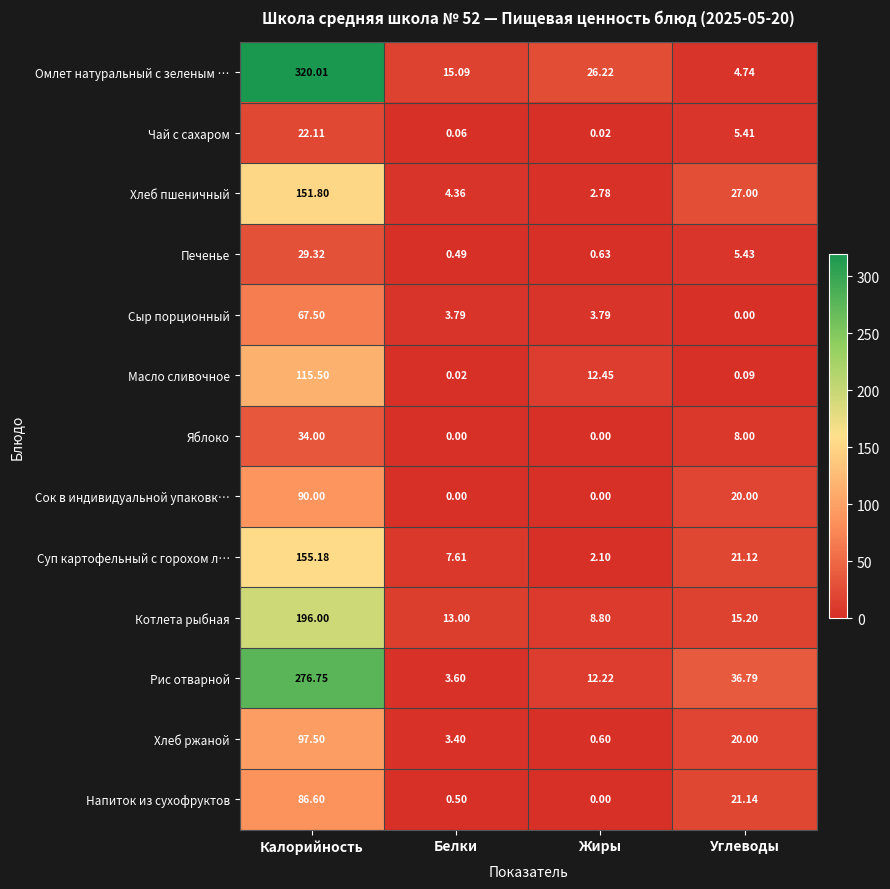

Which category has the highest value across all series?

Калорийность